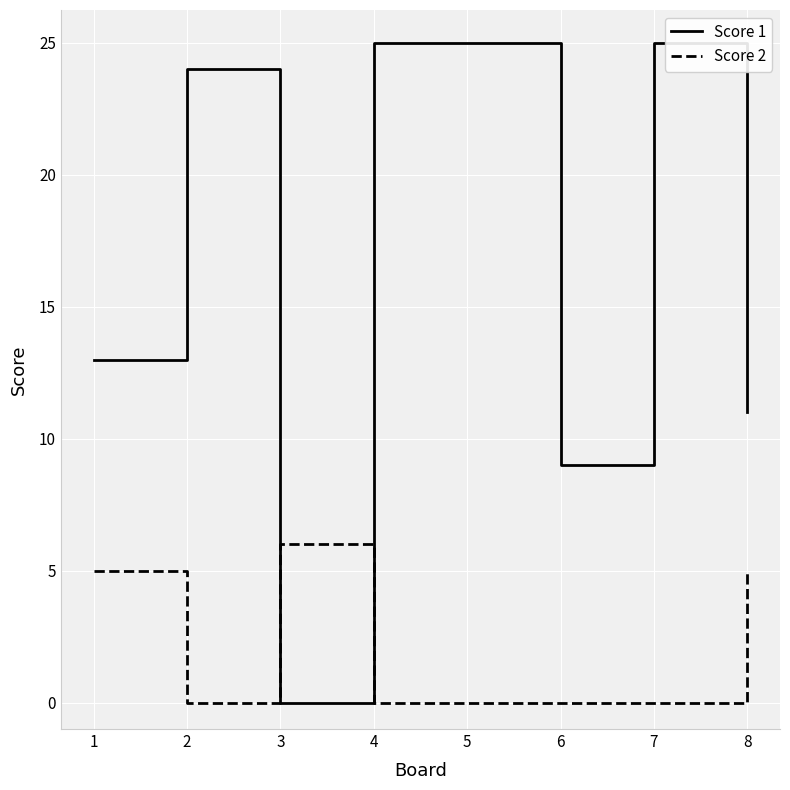

What is the difference between the maximum and minimum values in the Score 1 series?

25